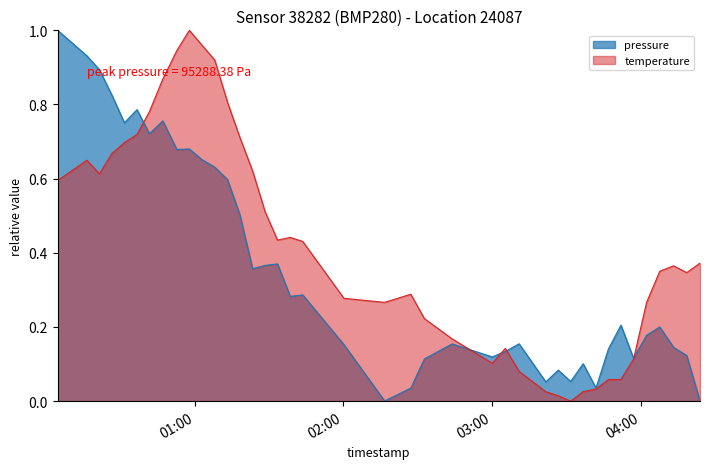

Reading left to right, transcribe all the data shown in this chart.

pressure: 2023-03-14T00:04:48=1.0	2023-03-14T00:16:36=0.9	2023-03-14T00:21:39=0.9	2023-03-14T00:26:41=0.8	2023-03-14T00:31:42=0.8	2023-03-14T00:36:47=0.8	2023-03-14T00:41:48=0.7	2023-03-14T00:47:11=0.8	2023-03-14T00:52:50=0.7	2023-03-14T00:57:54=0.7	2023-03-14T01:02:59=0.7	2023-03-14T01:08:09=0.6	2023-03-14T01:13:14=0.6	2023-03-14T01:18:14=0.5	2023-03-14T01:23:24=0.4	2023-03-14T01:28:25=0.4	2023-03-14T01:33:26=0.4	2023-03-14T01:38:33=0.3	2023-03-14T01:43:36=0.3	2023-03-14T02:00:12=0.2	2023-03-14T02:16:36=0.0	2023-03-14T02:27:09=0.0	2023-03-14T02:32:39=0.1	2023-03-14T02:43:50=0.2	2023-03-14T03:00:01=0.1	2023-03-14T03:05:16=0.1	2023-03-14T03:10:49=0.2	2023-03-14T03:21:35=0.1	2023-03-14T03:26:36=0.1	2023-03-14T03:31:38=0.1	2023-03-14T03:36:38=0.1	2023-03-14T03:41:49=0.0	2023-03-14T03:46:50=0.1	2023-03-14T03:51:53=0.2	2023-03-14T03:56:57=0.1	2023-03-14T04:02:13=0.2	2023-03-14T04:07:32=0.2	2023-03-14T04:13:05=0.1	2023-03-14T04:18:24=0.1	2023-03-14T04:23:45=0.0
temperature: 2023-03-14T00:04:48=0.6	2023-03-14T00:16:36=0.6	2023-03-14T00:21:39=0.6	2023-03-14T00:26:41=0.7	2023-03-14T00:31:42=0.7	2023-03-14T00:36:47=0.7	2023-03-14T00:41:48=0.8	2023-03-14T00:47:11=0.9	2023-03-14T00:52:50=0.9	2023-03-14T00:57:54=1.0	2023-03-14T01:02:59=1.0	2023-03-14T01:08:09=0.9	2023-03-14T01:13:14=0.8	2023-03-14T01:18:14=0.7	2023-03-14T01:23:24=0.6	2023-03-14T01:28:25=0.5	2023-03-14T01:33:26=0.4	2023-03-14T01:38:33=0.4	2023-03-14T01:43:36=0.4	2023-03-14T02:00:12=0.3	2023-03-14T02:16:36=0.3	2023-03-14T02:27:09=0.3	2023-03-14T02:32:39=0.2	2023-03-14T02:43:50=0.2	2023-03-14T03:00:01=0.1	2023-03-14T03:05:16=0.1	2023-03-14T03:10:49=0.1	2023-03-14T03:21:35=0.0	2023-03-14T03:26:36=0.0	2023-03-14T03:31:38=0.0	2023-03-14T03:36:38=0.0	2023-03-14T03:41:49=0.0	2023-03-14T03:46:50=0.1	2023-03-14T03:51:53=0.1	2023-03-14T03:56:57=0.1	2023-03-14T04:02:13=0.3	2023-03-14T04:07:32=0.4	2023-03-14T04:13:05=0.4	2023-03-14T04:18:24=0.3	2023-03-14T04:23:45=0.4